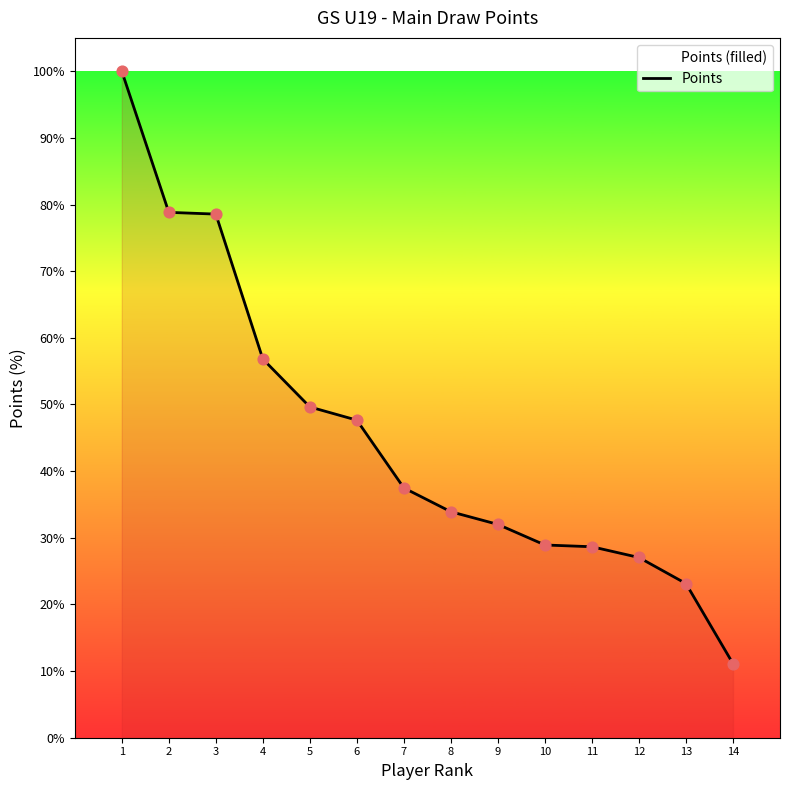

Which has a higher value, 2 or 4?

2